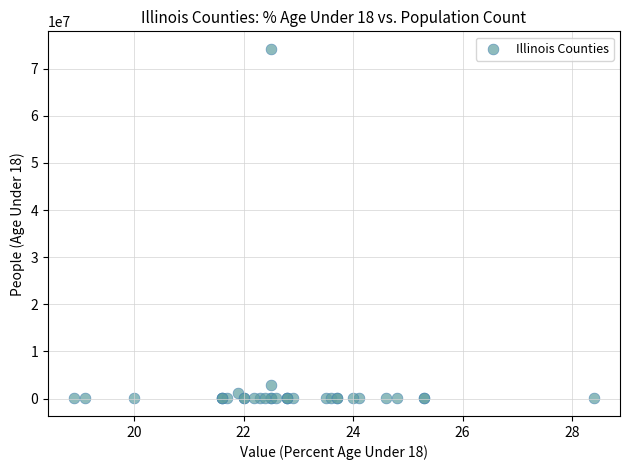

What Y value in the scatter plot is closest to 37121878?

2887351